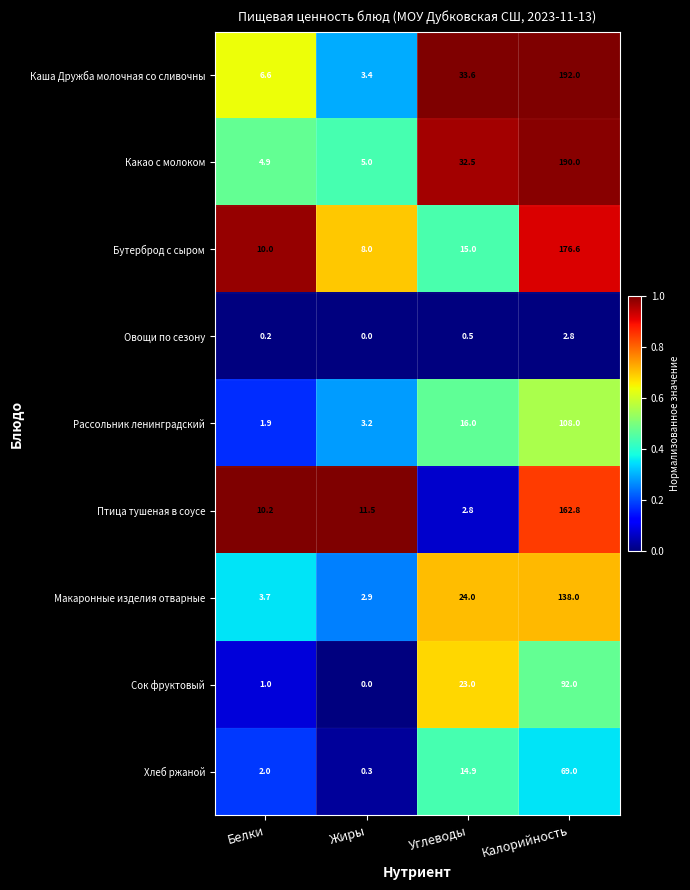

Is the value of Сок фруктовый at Жиры greater than the value of Овощи по сезону at Белки?

No